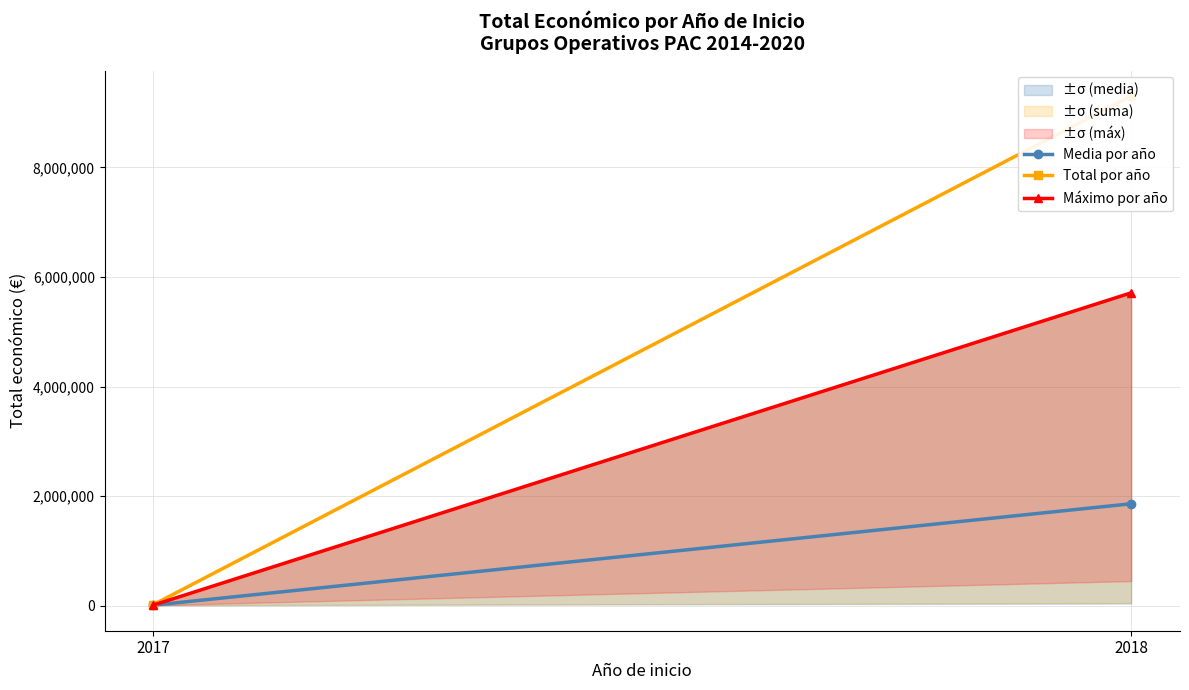

Is it true that Máximo por año equals 9955850 at 2018?

False